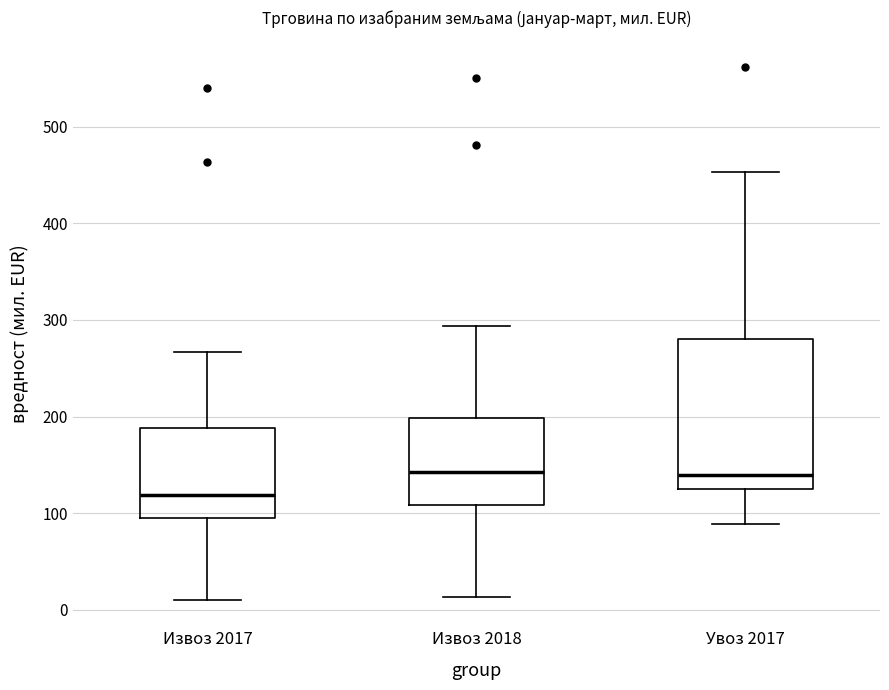

Which box has the lowest median line?

Извоз 2017